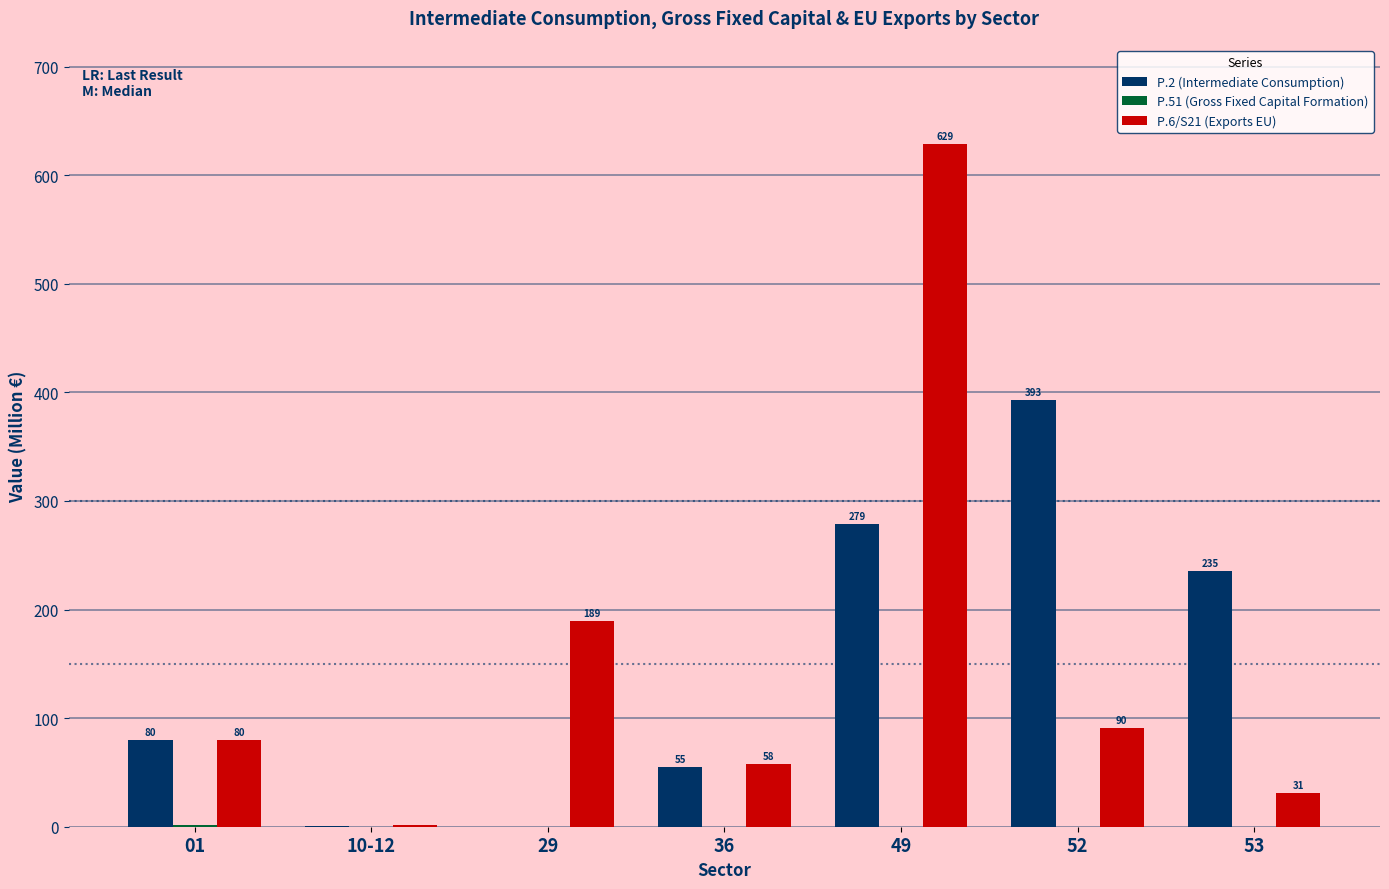

Where does the P.6/S21 (Exports EU) series first go above 79?

01